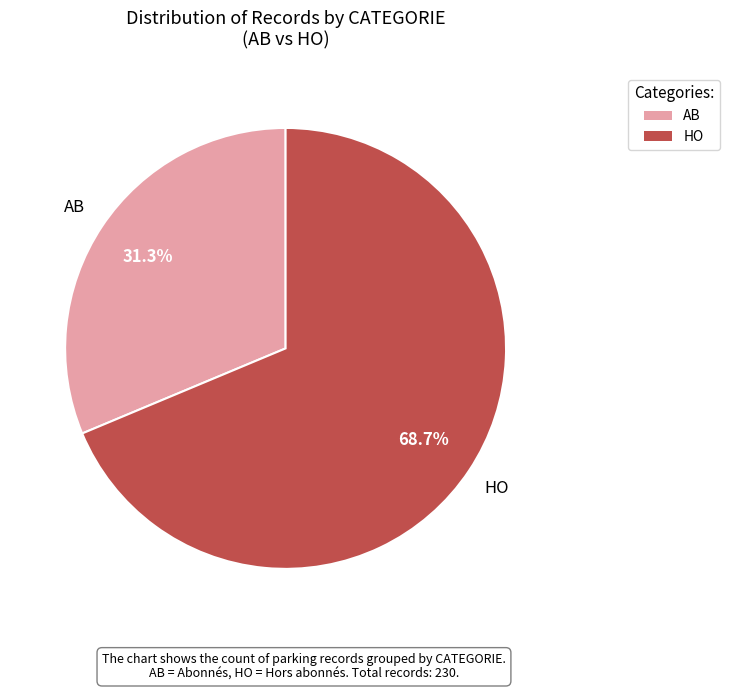

To the nearest percent, what percentage of the pie is AB?

31%